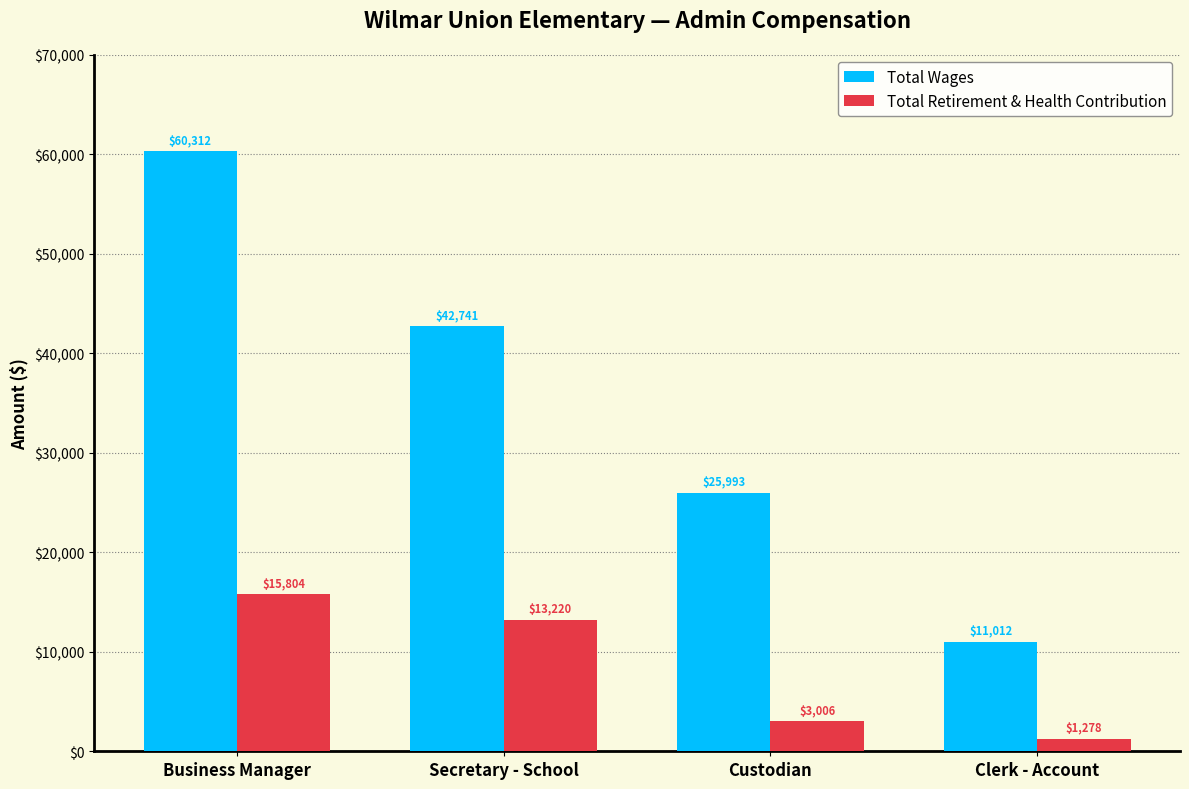

Which series has the largest total across all categories?

Total Wages